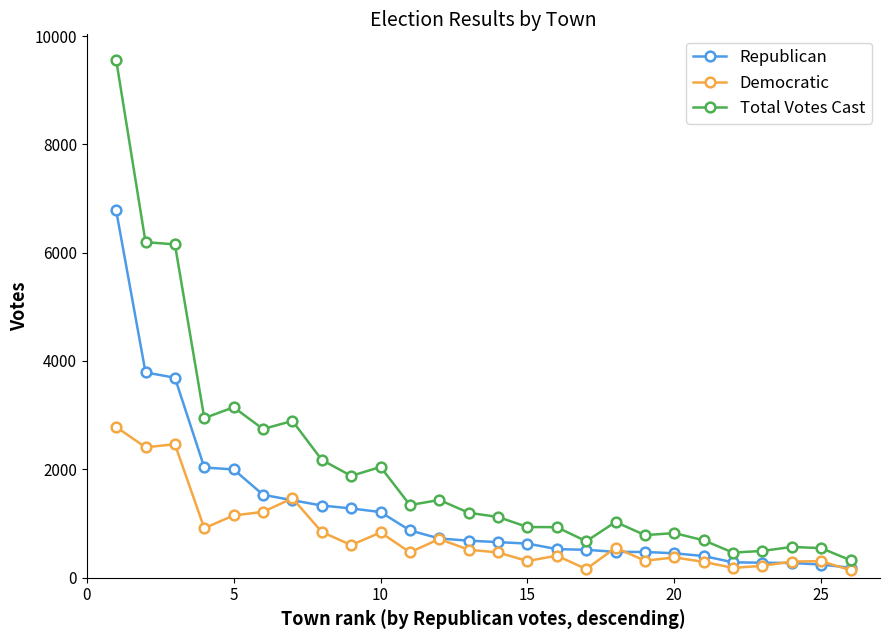

What is the maximum value for Democratic?

2781